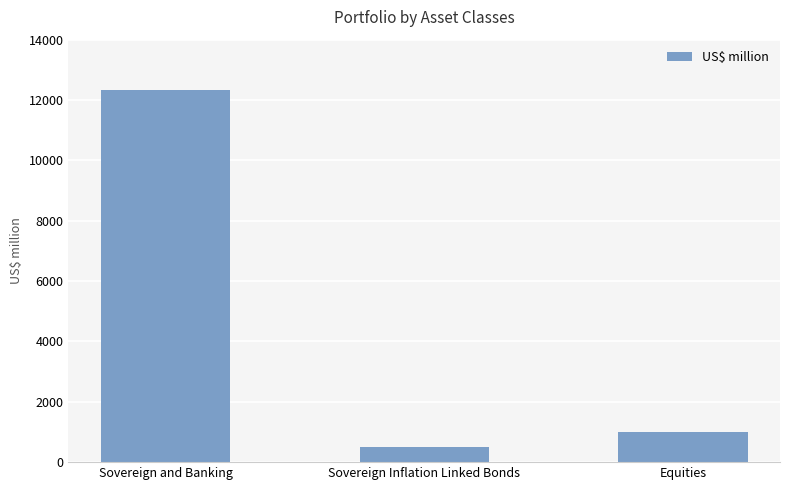

What is the ratio of the value at Sovereign Inflation Linked Bonds to the value at Equities?

0.5